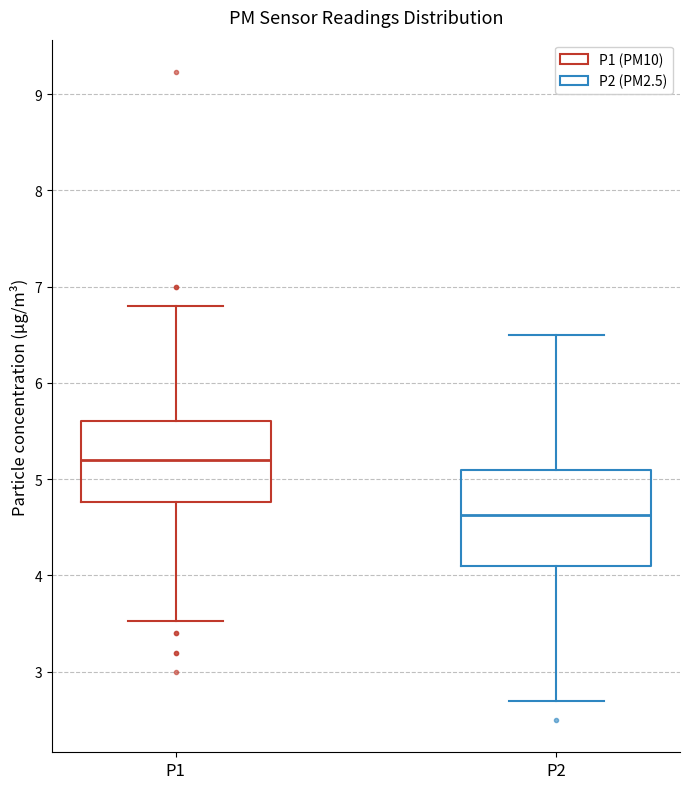

Which box's median line is the highest?

P1